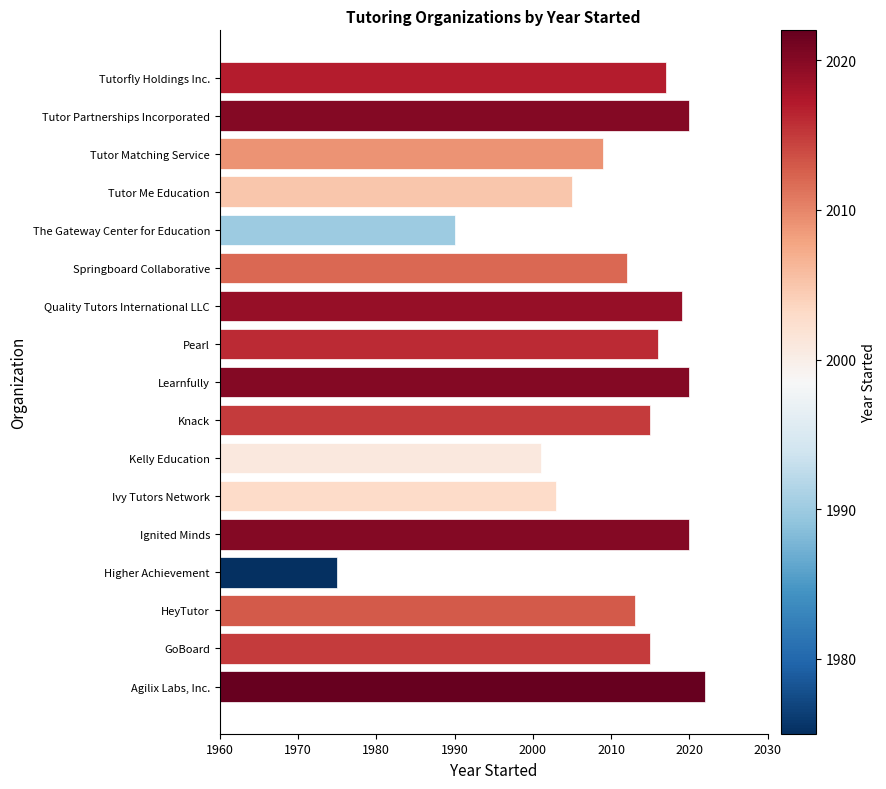

What is the minimum value shown in the chart?

1975